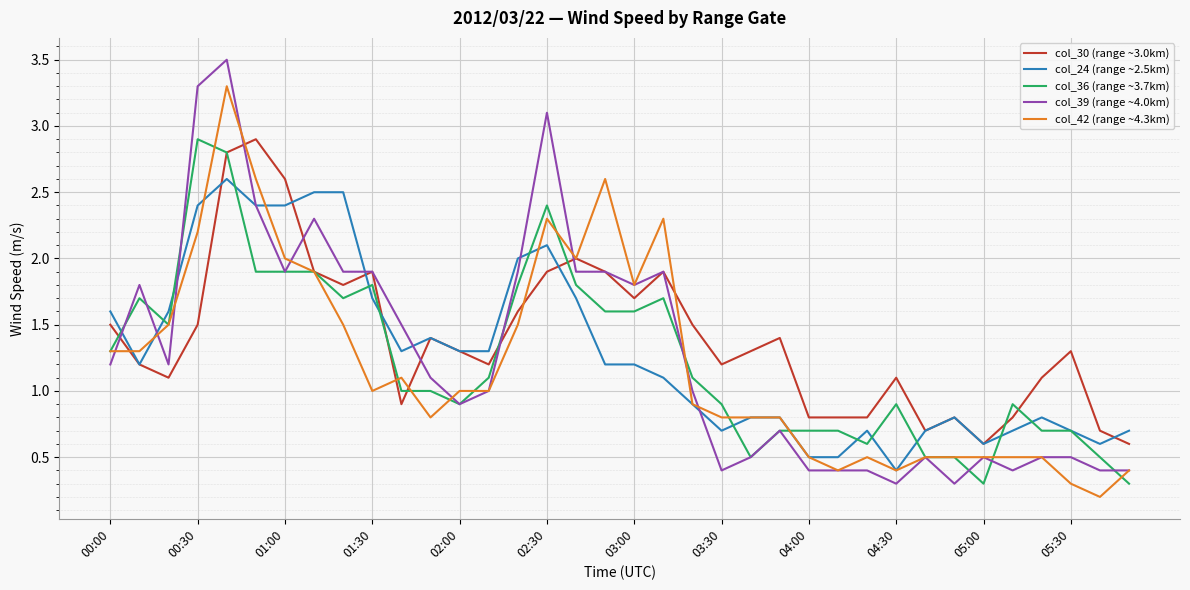

What is the minimum value for col_24 (range ~2.5km)?

0.4